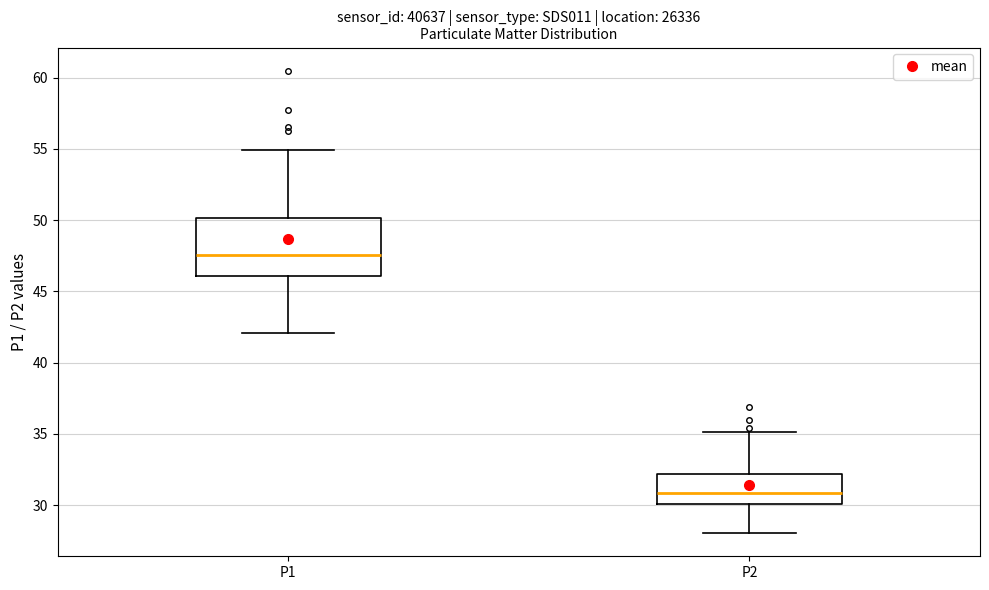

Where does the upper whisker of the box for P1 end on the y-axis? The values are not printed on the chart, so give them approximately, as read against the axis.

55.0